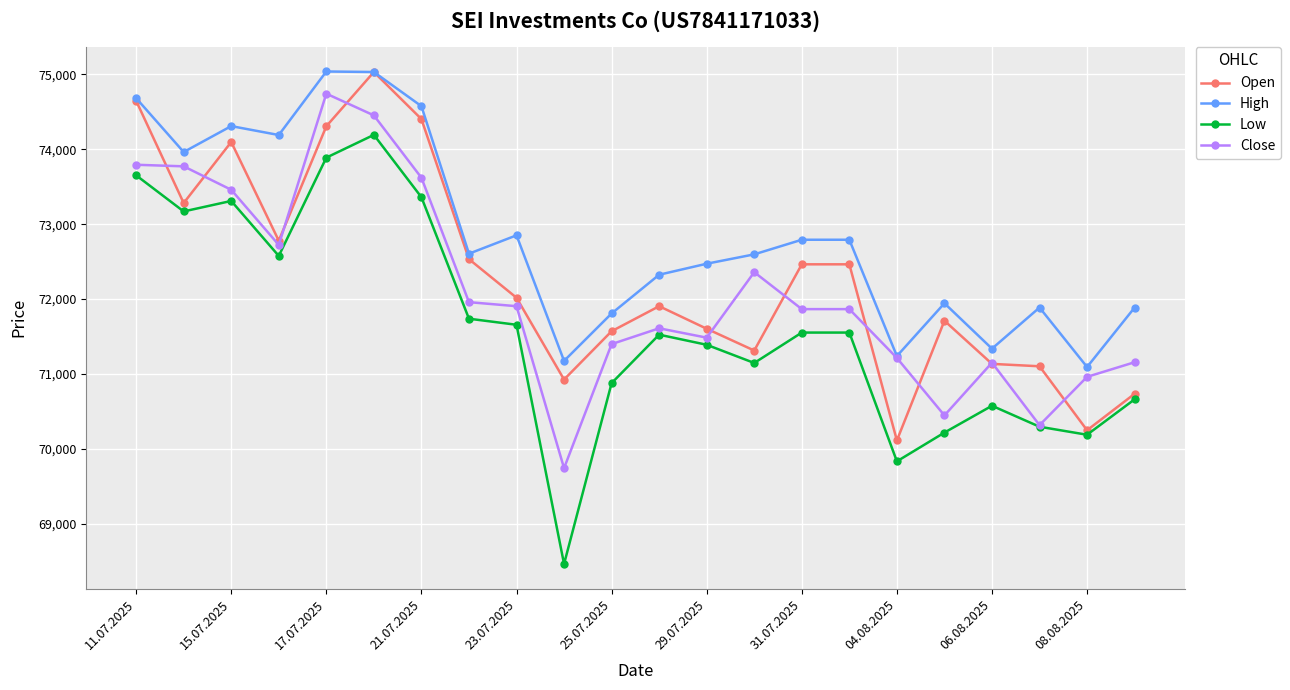

List the series in order of their overall mean, lowest first.

Low, Close, Open, High